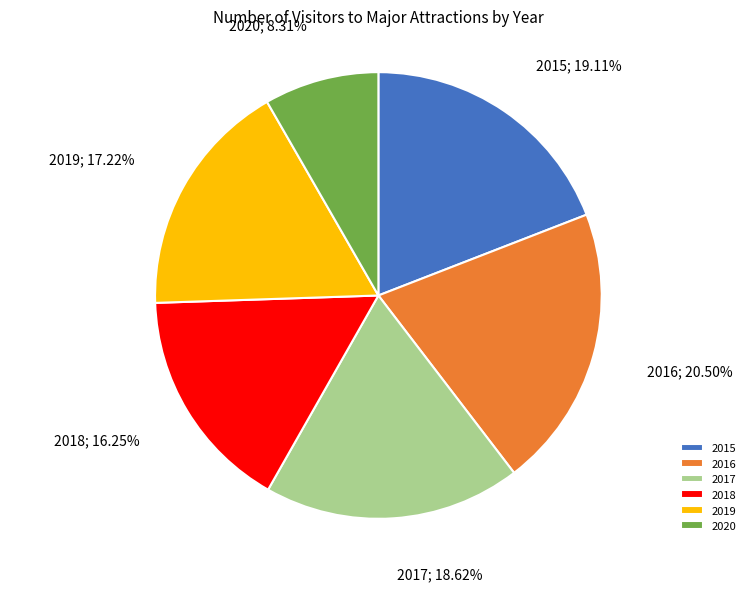

The 2020 slice represents 8% of the pie. True or false?

True